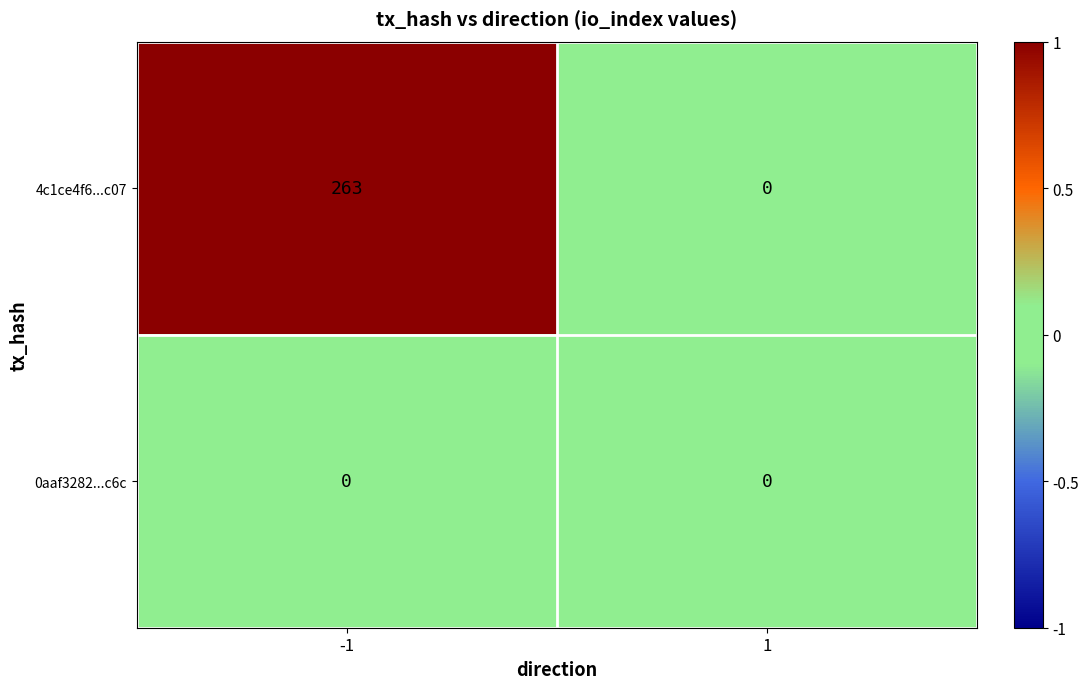

Reading left to right, extract all data points from this chart.

4c1ce4f6...c07: 263	0
0aaf3282...c6c: 0	0